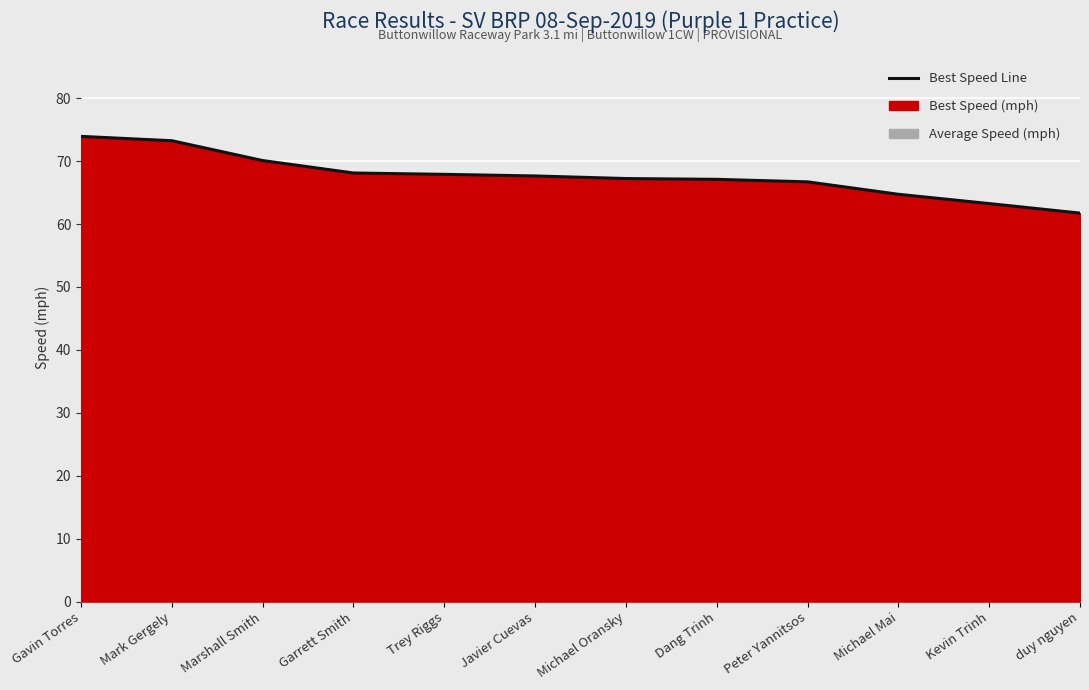

What is the label of the 10th point from the left?

Michael Mai